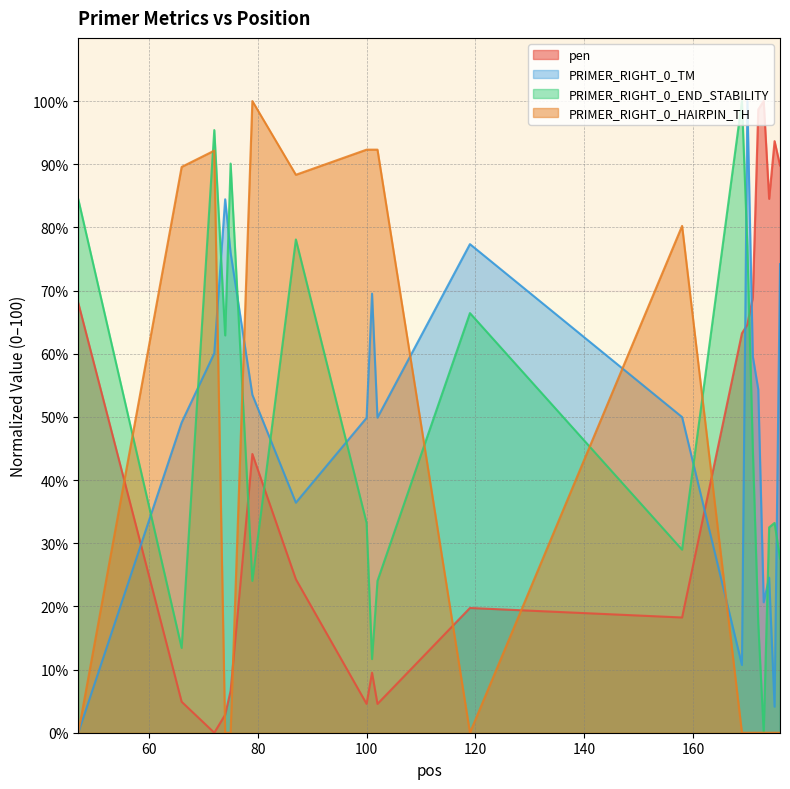

How many lines are shown in the chart?

4